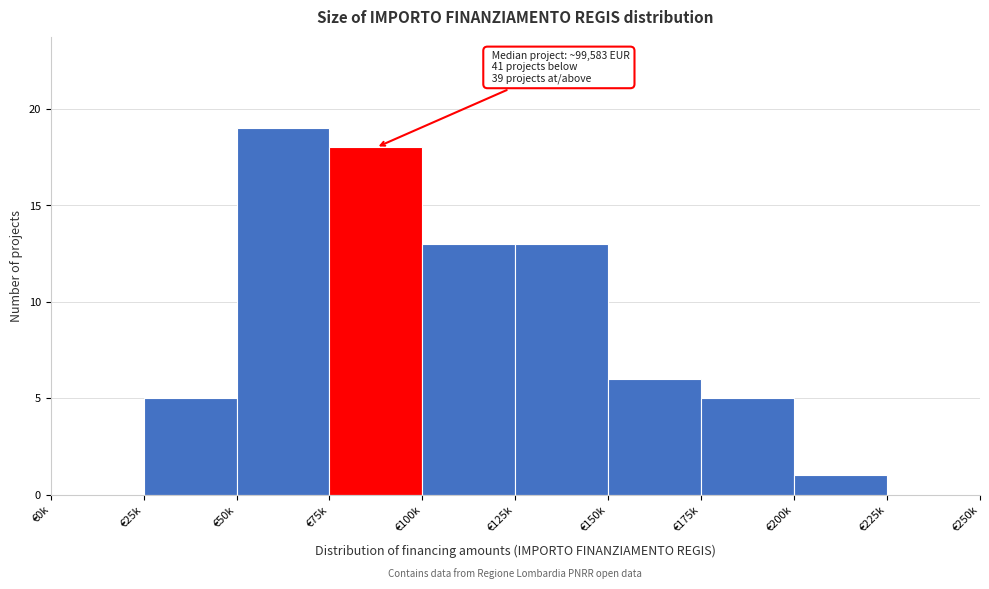

Reading left to right, transcribe all the data shown in this chart.

€0k=0	€25k=5	€50k=19	€75k=18	€100k=13	€125k=13	€150k=6	€175k=5	€200k=1	€225k=0